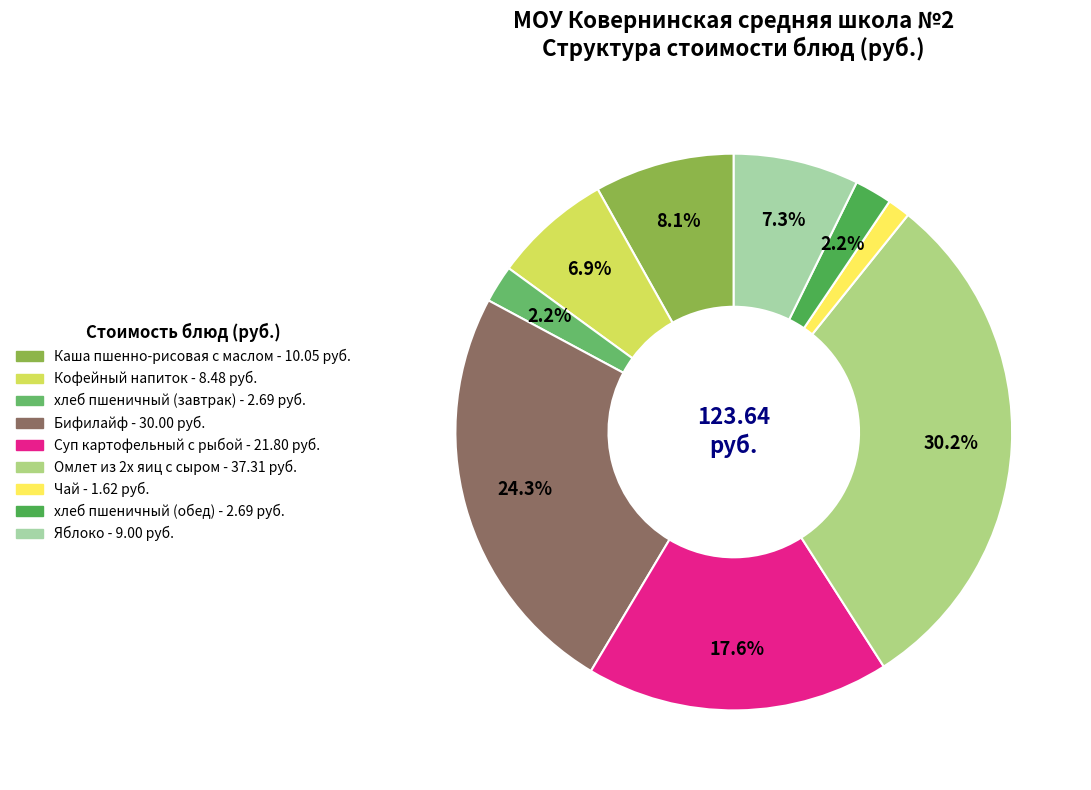

How many slices are in this pie chart?

9